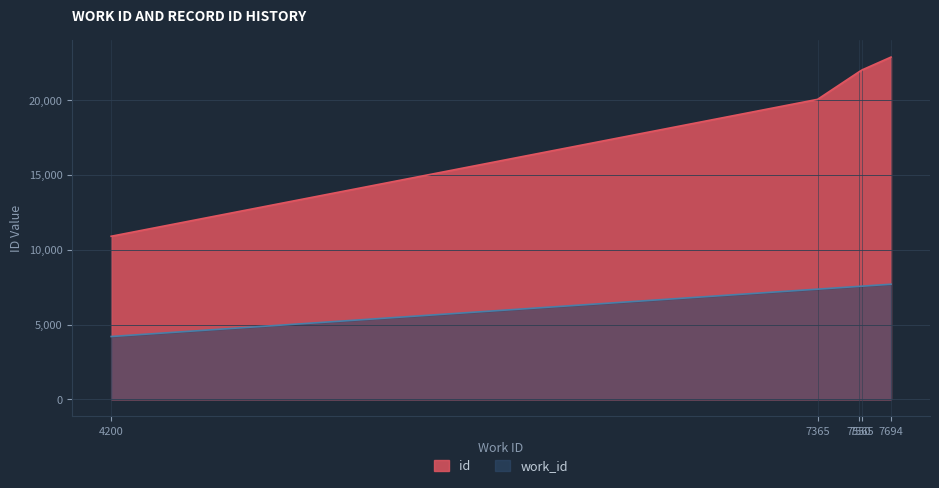

What value does the id series have at 7565, to the nearest 10?

22020